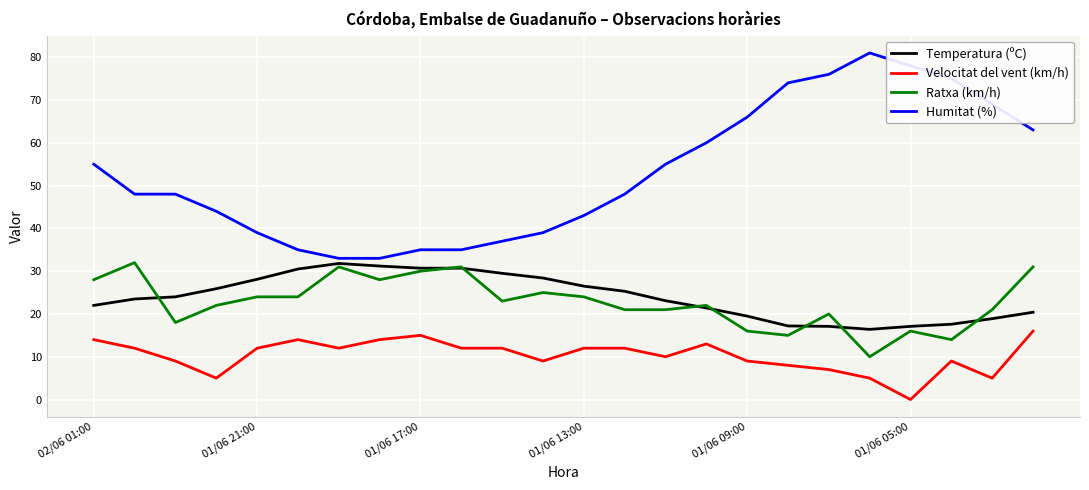

Which series has the largest range (max minus min)?

Humitat (%)